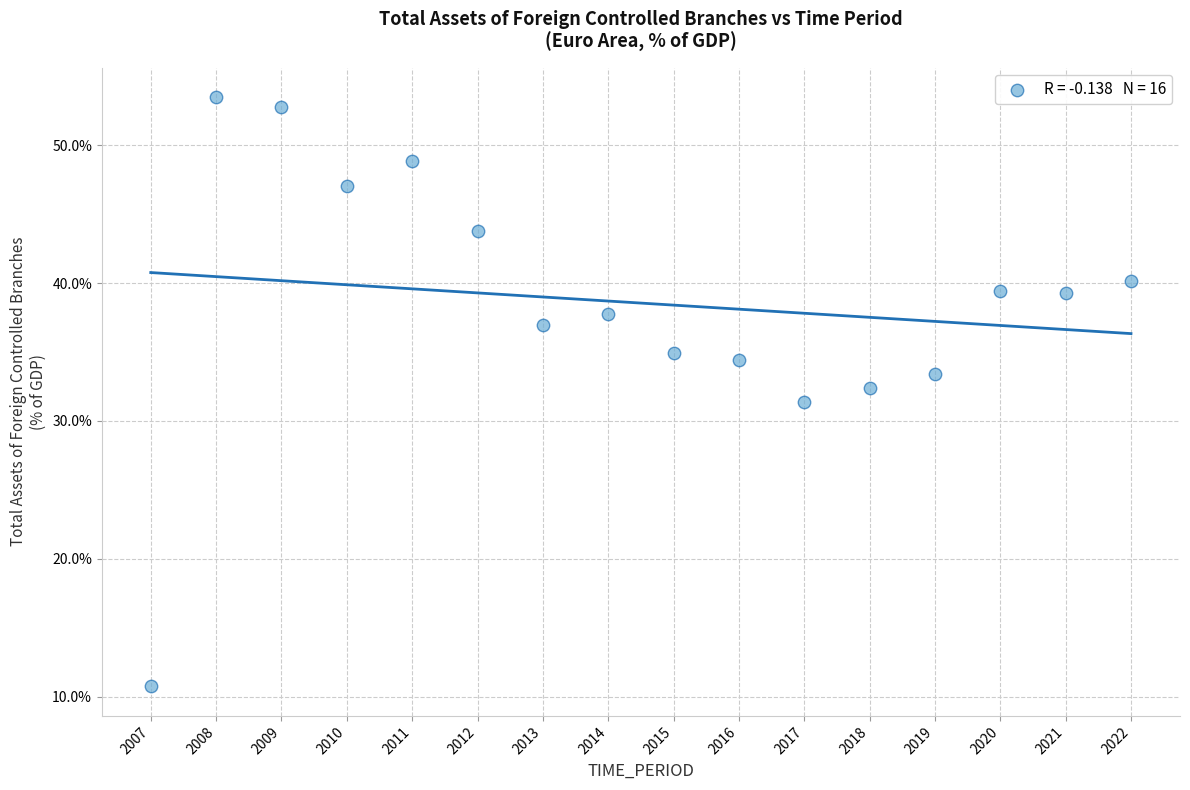

What is the range of X values (max minus min)?

15.0